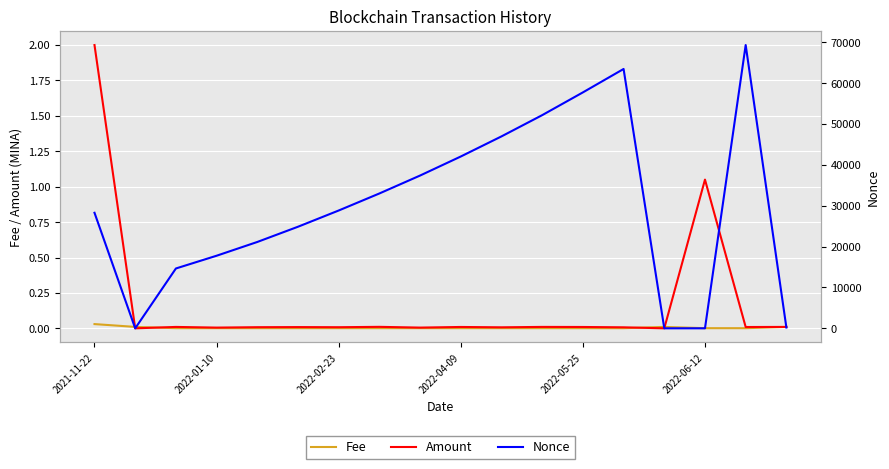

What is the spread (max minus min) of values at 13?

63475.0